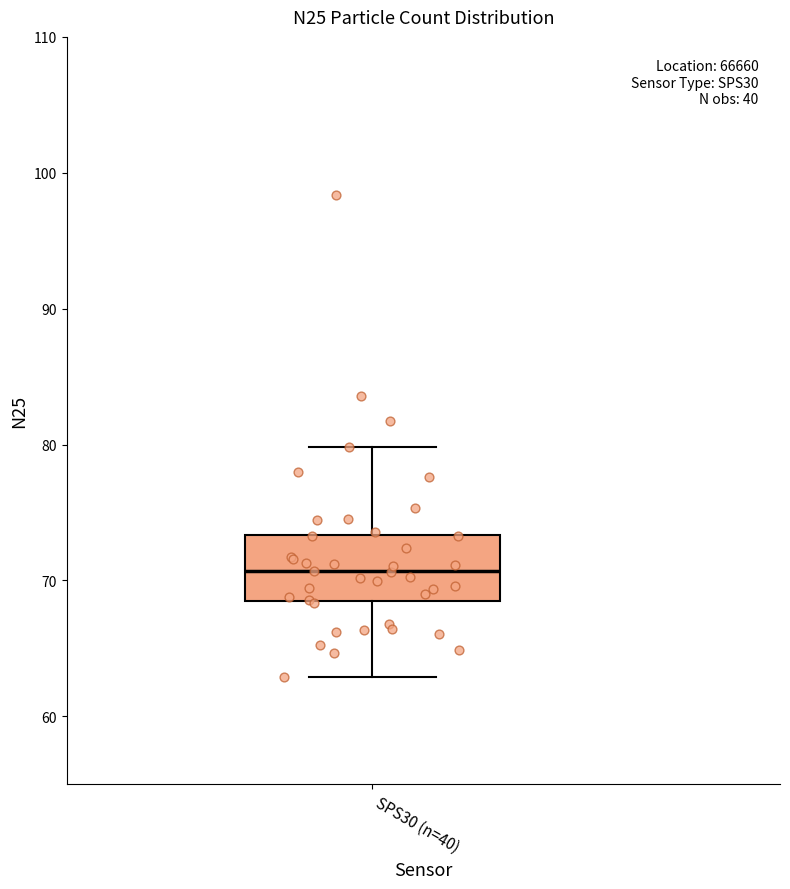

Where is the upper edge of the box for SPS30 (n=40) on the y-axis? The values are not printed on the chart, so give them approximately, as read against the axis.

73